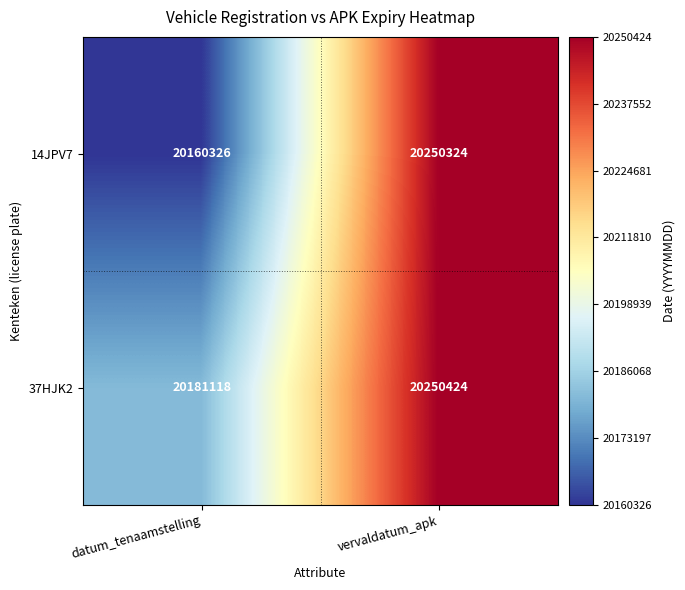

Which series changed the most between datum_tenaamstelling and vervaldatum_apk?

14JPV7